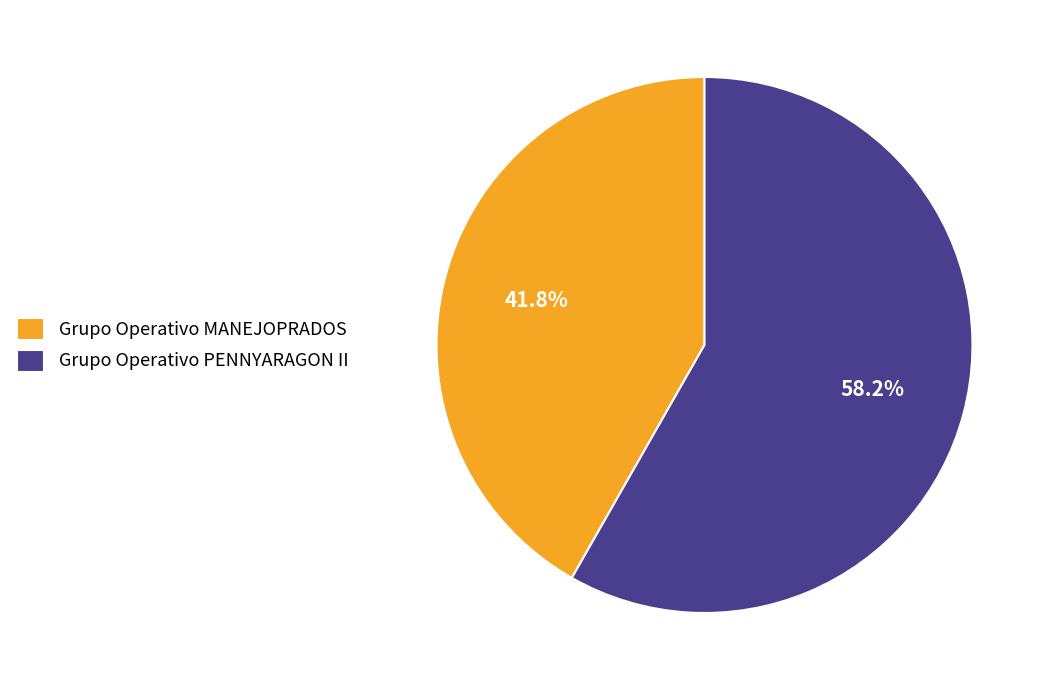

How many slices are in this pie chart?

2